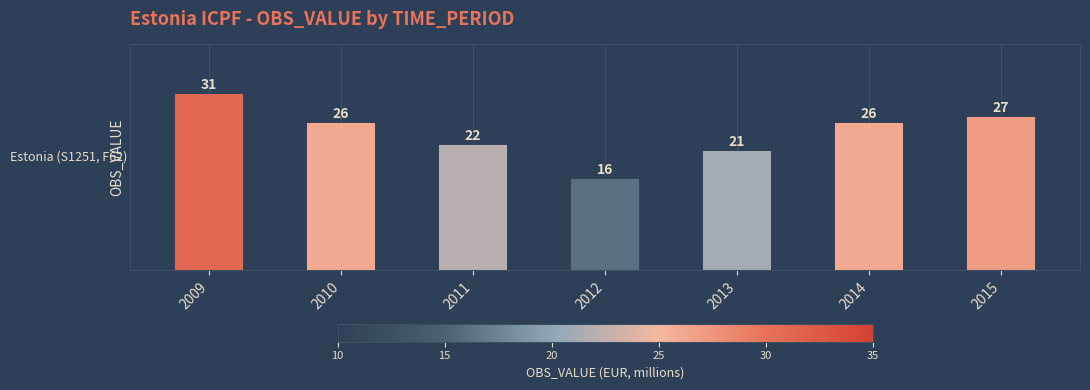

Which has a higher value, 2011 or 2009?

2009